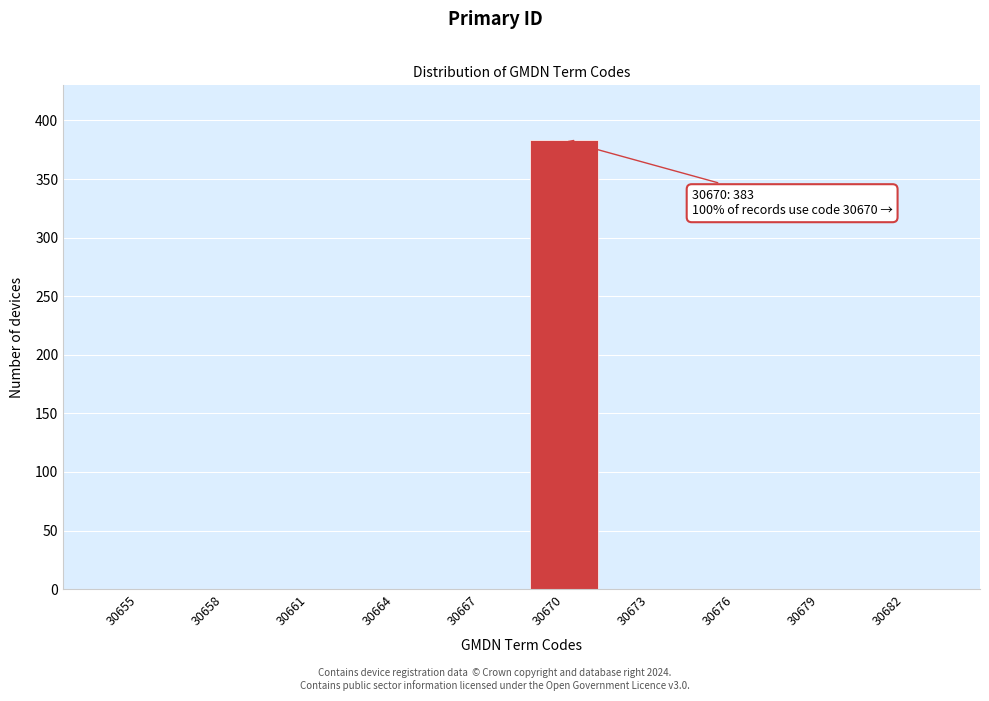

Reading right to left, extract all data points from this chart.

30682=0	30679=0	30676=0	30673=0	30670=383	30667=0	30664=0	30661=0	30658=0	30655=0